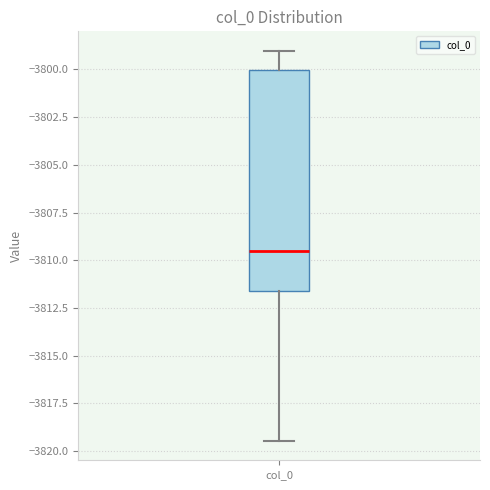

Transcribe this box plot: give where the median line is, the range the box spans, and where the two whiskers end, as read against the y-axis. The values are not printed on the chart, so give them approximately, as read against the axis.

median -3809.5, box -3811.5 to -3800.0, whiskers -3819.5 to -3799.0